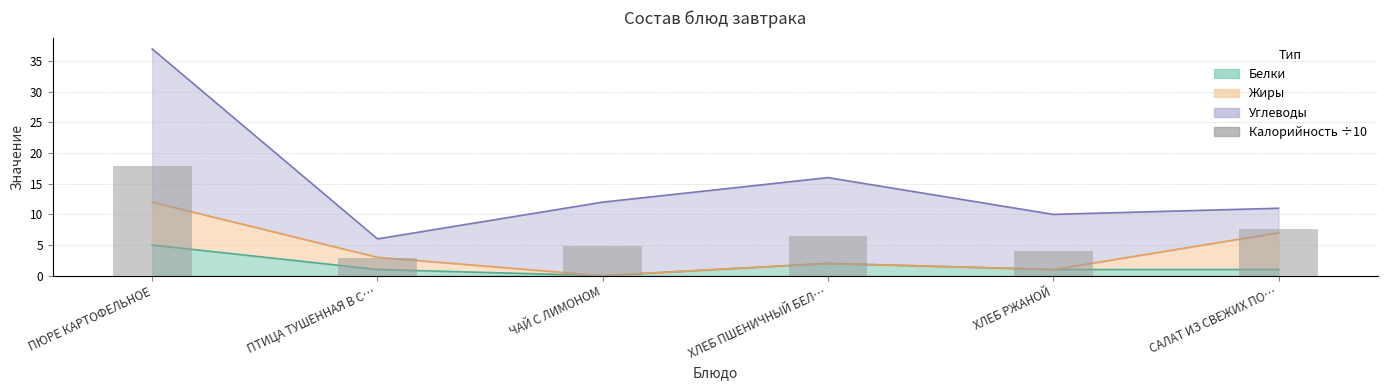

Which category has the highest value across all series?

ПЮРЕ КАРТОФЕЛЬНОЕ